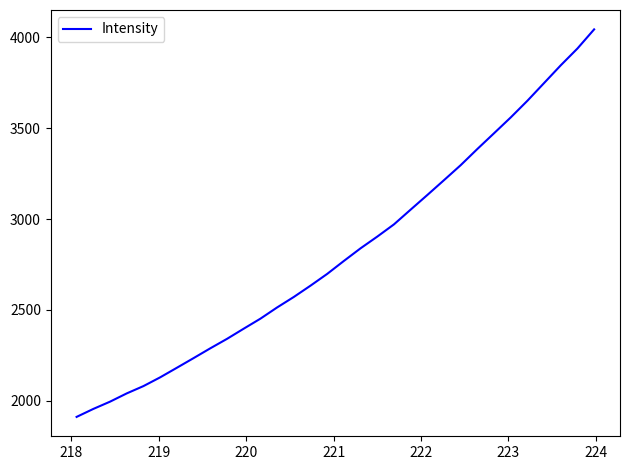

What is the difference between the maximum and minimum values?

2133.1